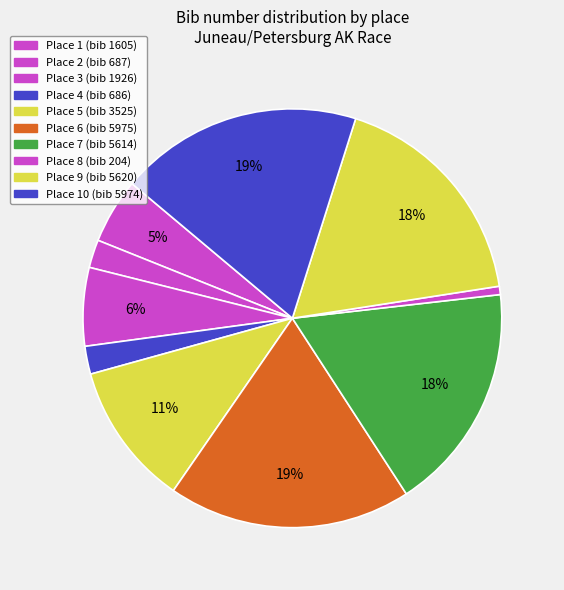

Count the number of slices in the pie.

10